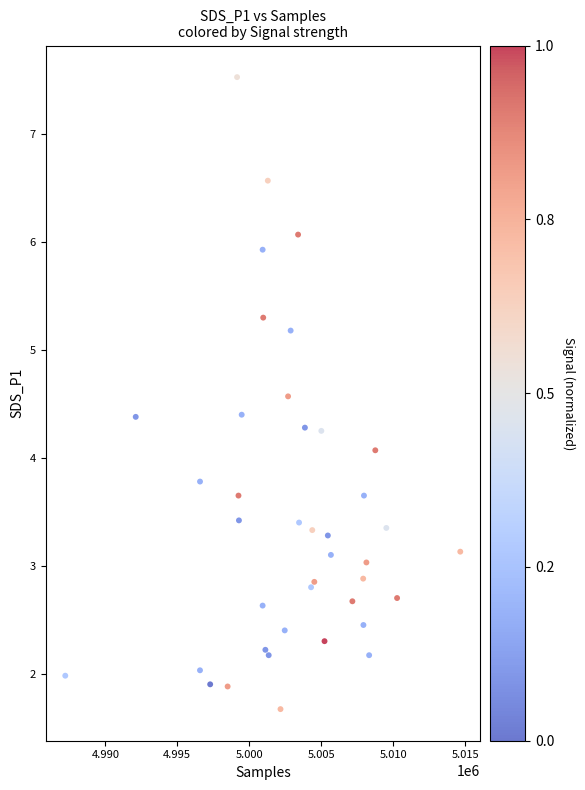

What Y value in the scatter plot is closest to 4?

4.1